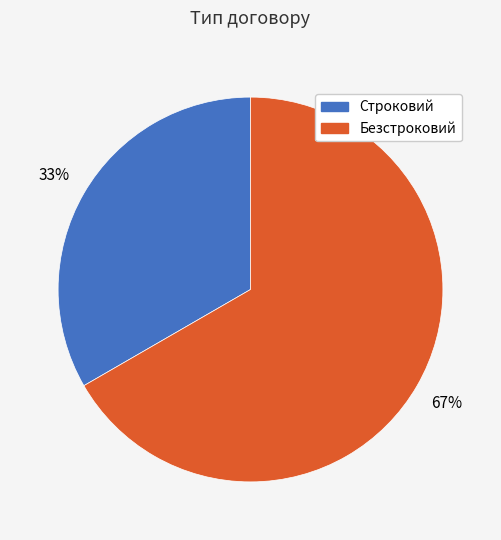

Which slice is the largest?

Безстроковий